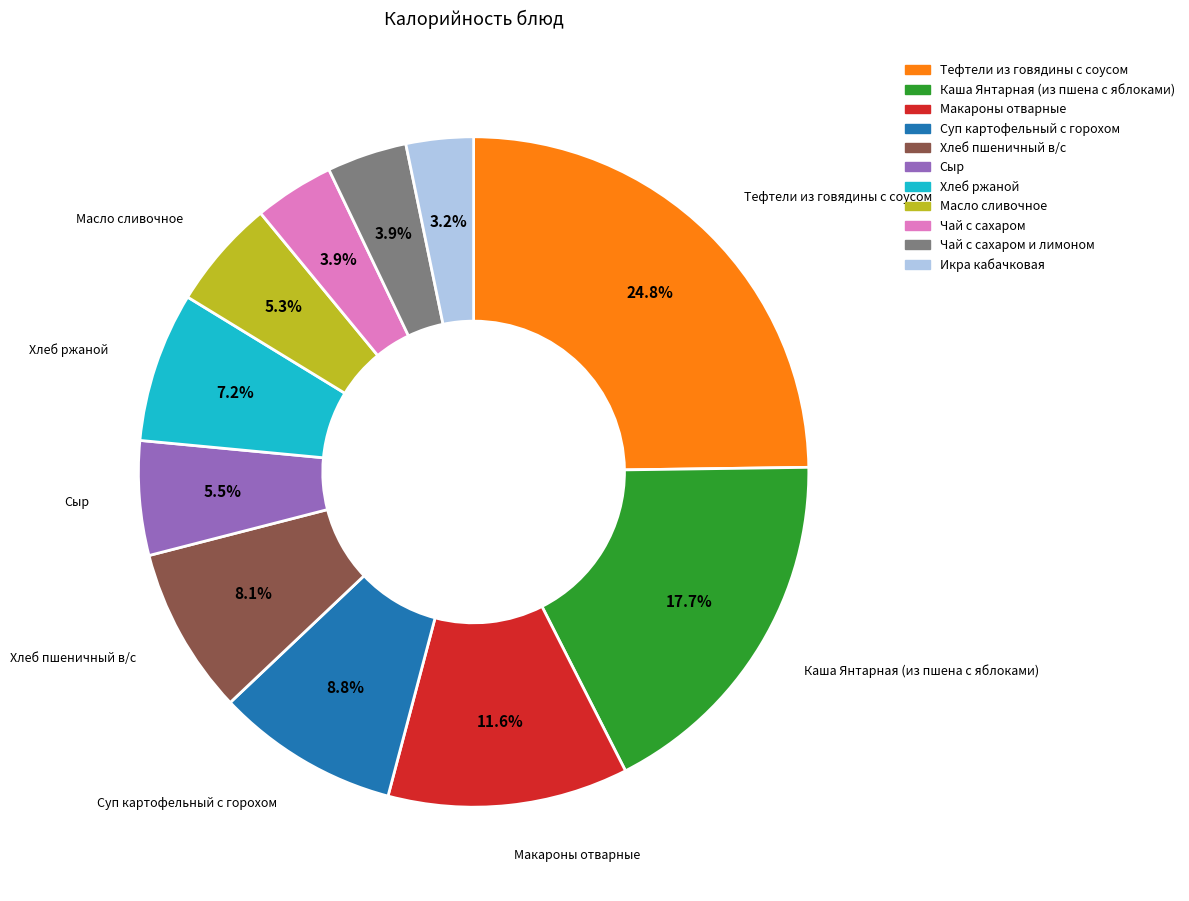

Does any single category account for the majority?

No